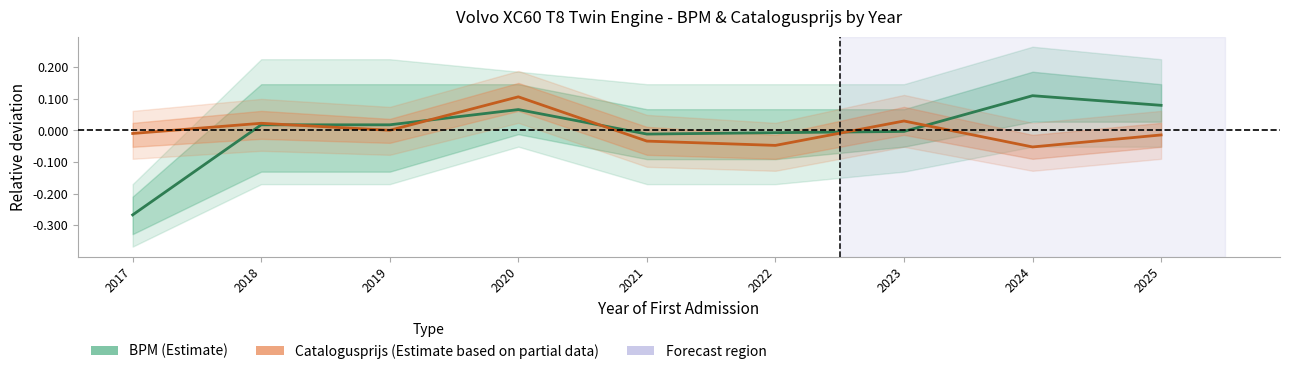

Reading left to right, extract all data points from this chart.

BPM (Estimate): 2017=-0.3	2018=0.0	2019=0.0	2020=0.1	2021=-0.0	2022=-0.0	2023=-0.0	2024=0.1	2025=0.1
Catalogusprijs (Estimate based on partial data): 2017=-0.0	2018=0.0	2019=0.0	2020=0.1	2021=-0.0	2022=-0.0	2023=0.0	2024=-0.1	2025=-0.0